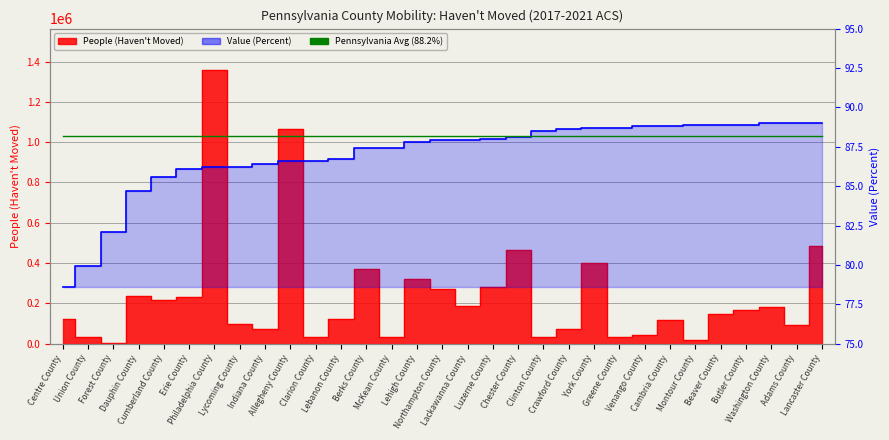

At which category is the sum across all series the highest?

Philadelphia County